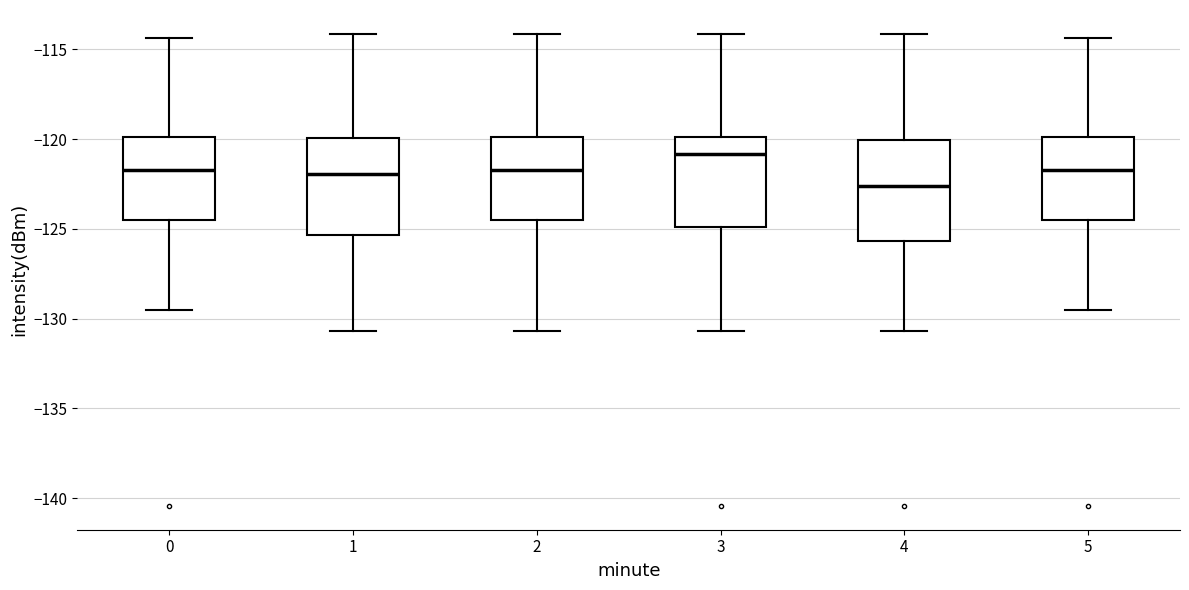

Reading left to right, transcribe this box plot: for each box, give where its median line is, the range the box spans, and where its two whiskers end, as read against the y-axis. The values are not printed on the chart, so give them approximately, as read against the axis.

0: median -121.5, box -124.5 to -120.0, whiskers -129.5 to -114.5
1: median -122.0, box -125.5 to -120.0, whiskers -130.5 to -114.0
2: median -121.5, box -124.5 to -120.0, whiskers -130.5 to -114.0
3: median -121.0, box -125.0 to -120.0, whiskers -130.5 to -114.0
4: median -122.5, box -125.5 to -120.0, whiskers -130.5 to -114.0
5: median -121.5, box -124.5 to -120.0, whiskers -129.5 to -114.5